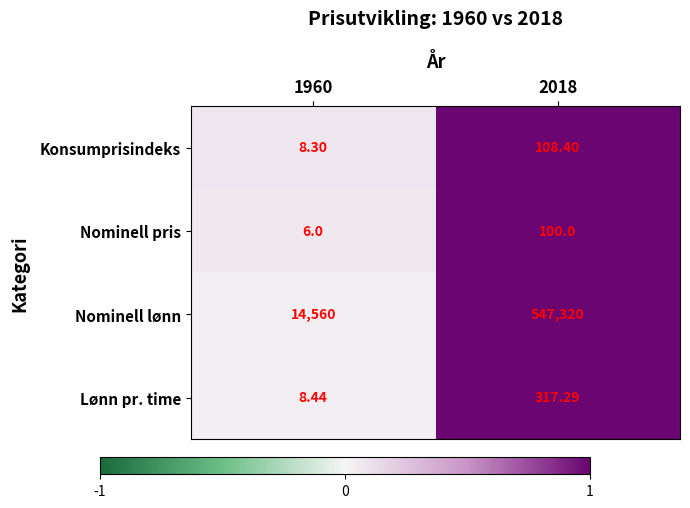

Which series has the largest total across all categories?

Nominell lønn